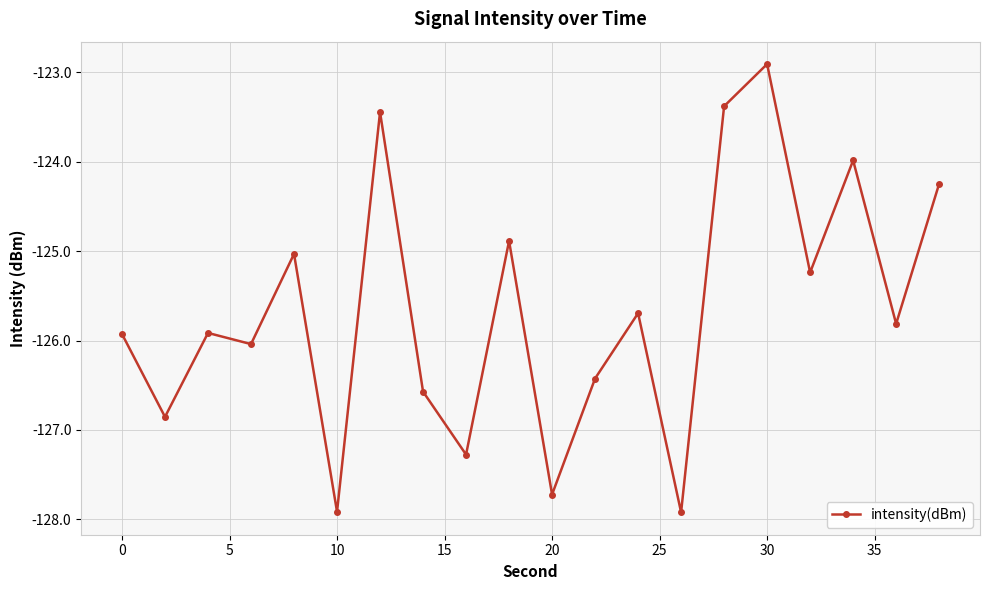

How many values exceed -125?

6